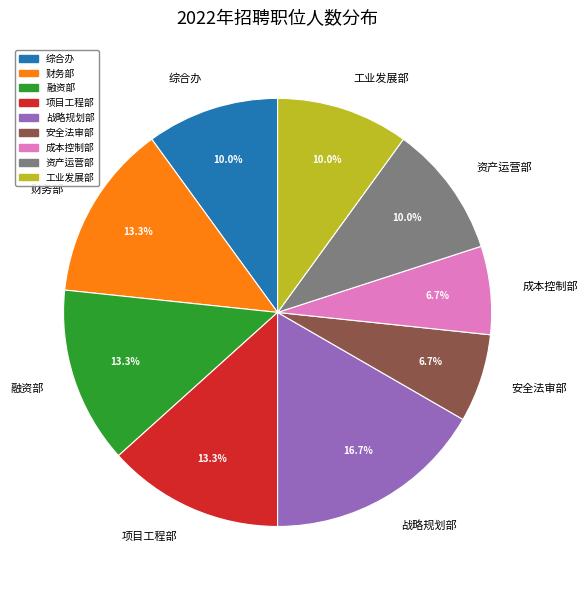

What percentage do 综合办 and 成本控制部 together represent?

16.7%